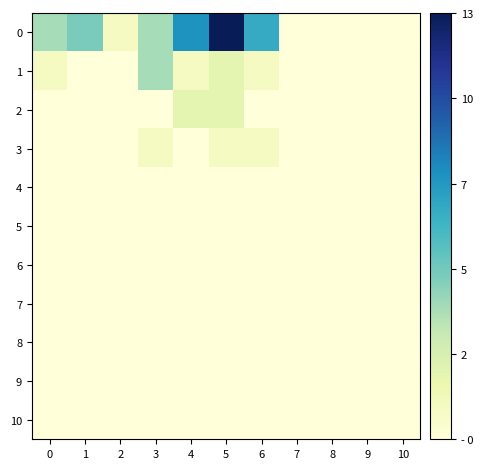

Count the number of data series in this chart.

11